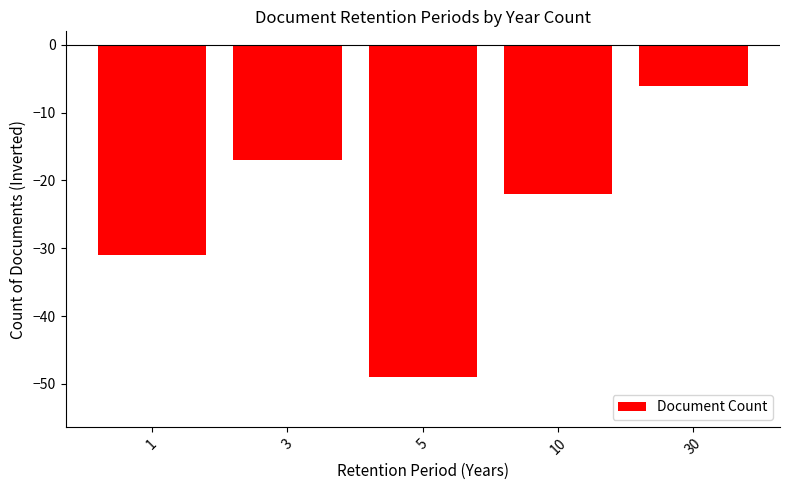

At which label is the value closest to -27?

1